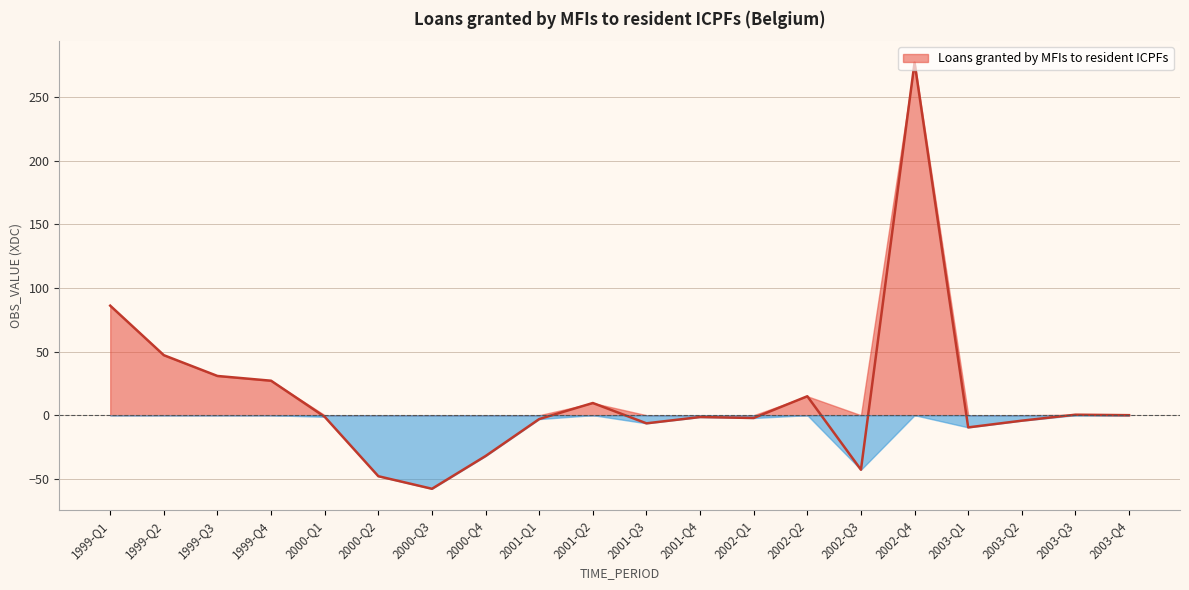

List the labels in order of value, smallest first.

2000-Q3, 2000-Q2, 2002-Q3, 2000-Q4, 2003-Q1, 2001-Q3, 2003-Q2, 2001-Q1, 2002-Q1, 2001-Q4, 2000-Q1, 2003-Q4, 2003-Q3, 2001-Q2, 2002-Q2, 1999-Q4, 1999-Q3, 1999-Q2, 1999-Q1, 2002-Q4